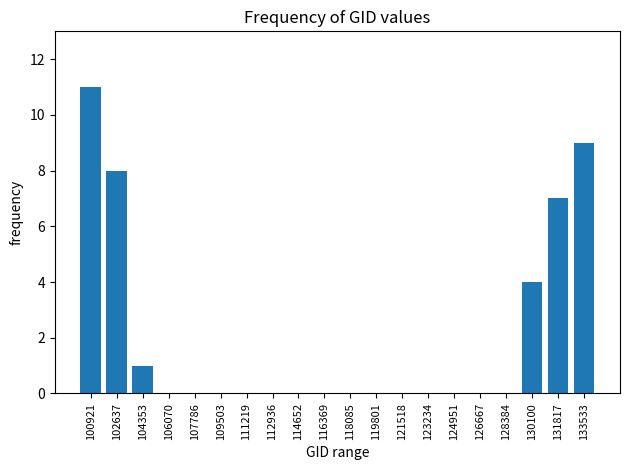

Reading left to right, list all the values displayed in this chart.

100921=11	102637=8	104353=1	106070=0	107786=0	109503=0	111219=0	112936=0	114652=0	116369=0	118085=0	119801=0	121518=0	123234=0	124951=0	126667=0	128384=0	130100=4	131817=7	133533=9